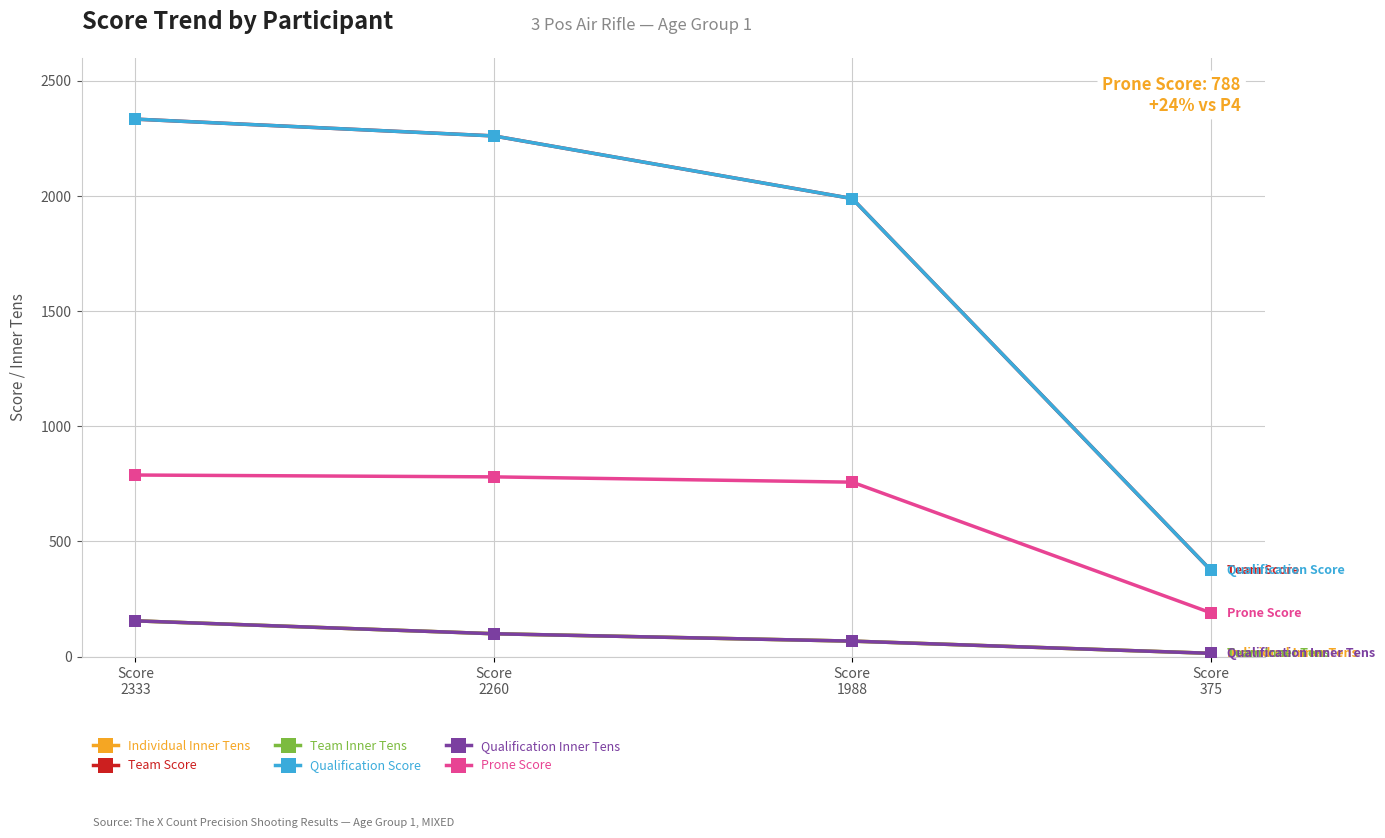

Is this an area chart (filled region under the line)?

No